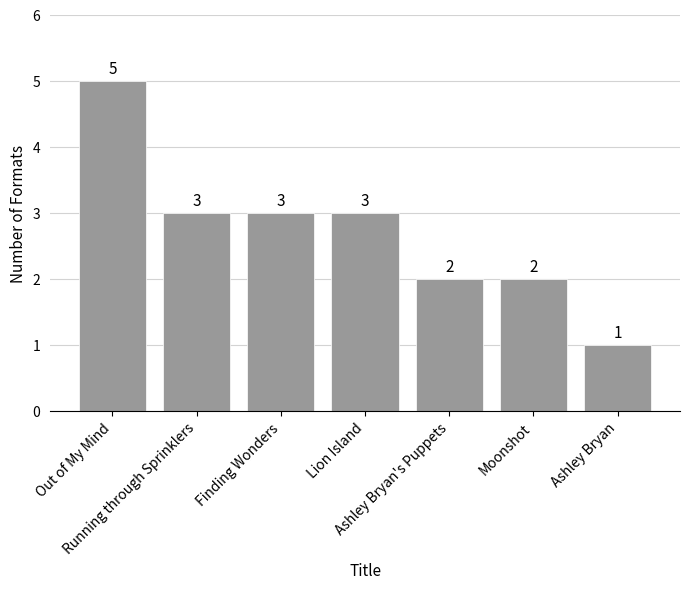

Are the bars grouped side by side (vs. stacked)?

No